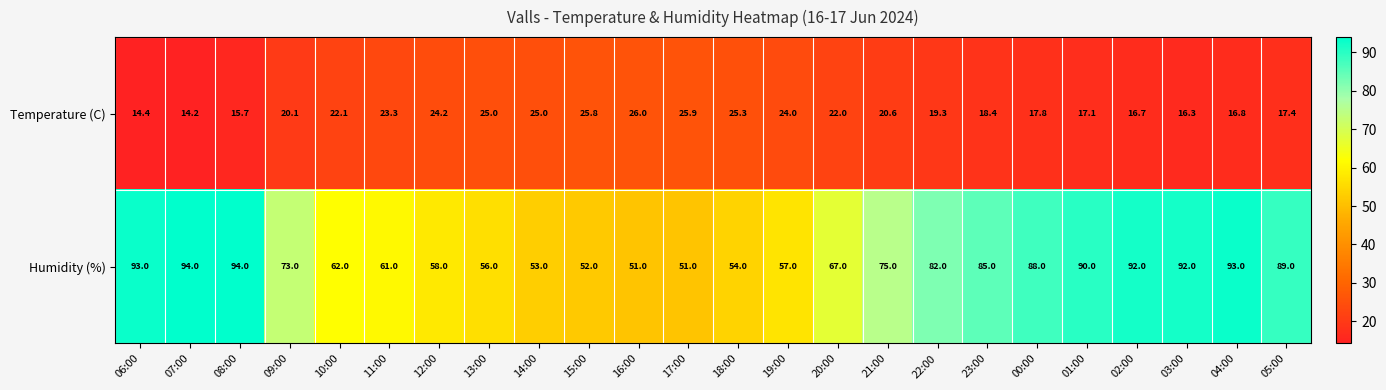

What is the greatest value displayed?

94.0